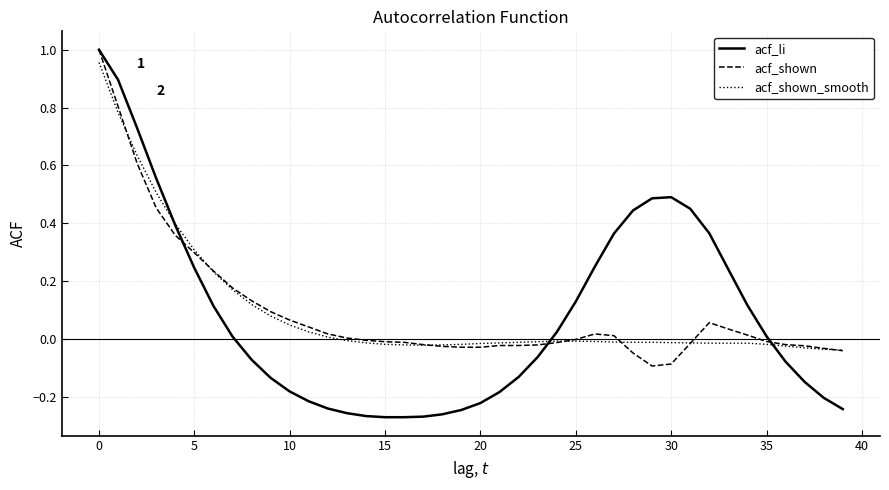

Which series has the widest spread of values?

acf_li